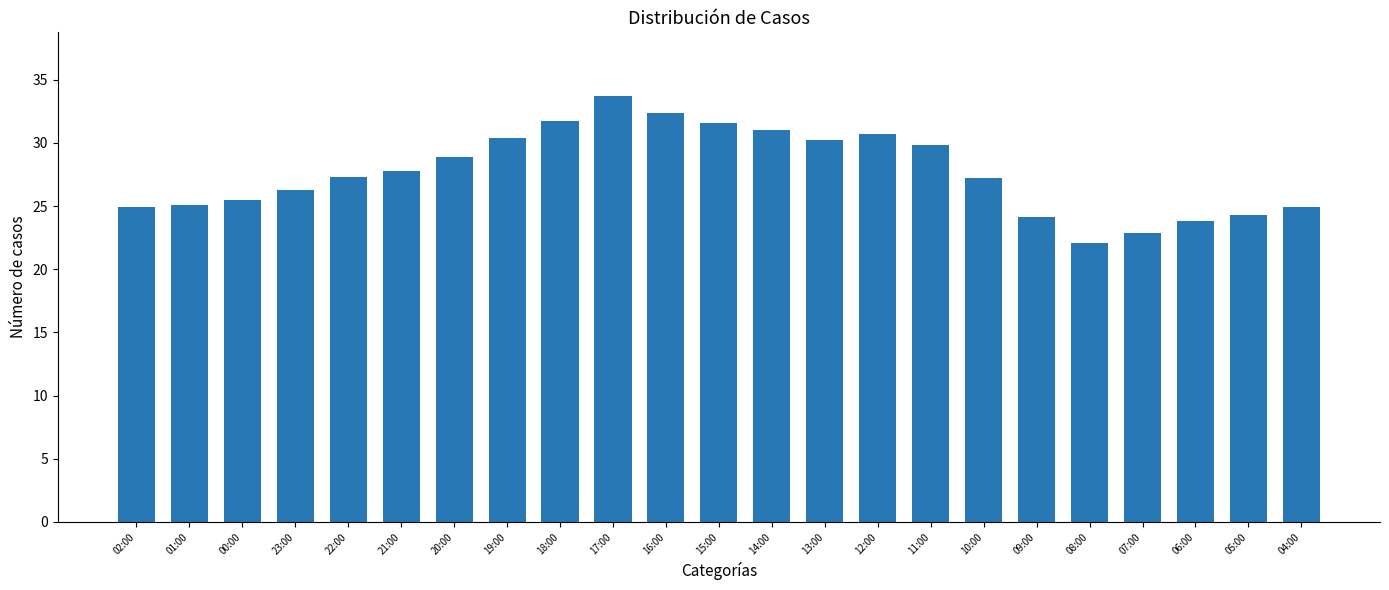

What is the difference between the second highest and second lowest values?

9.5